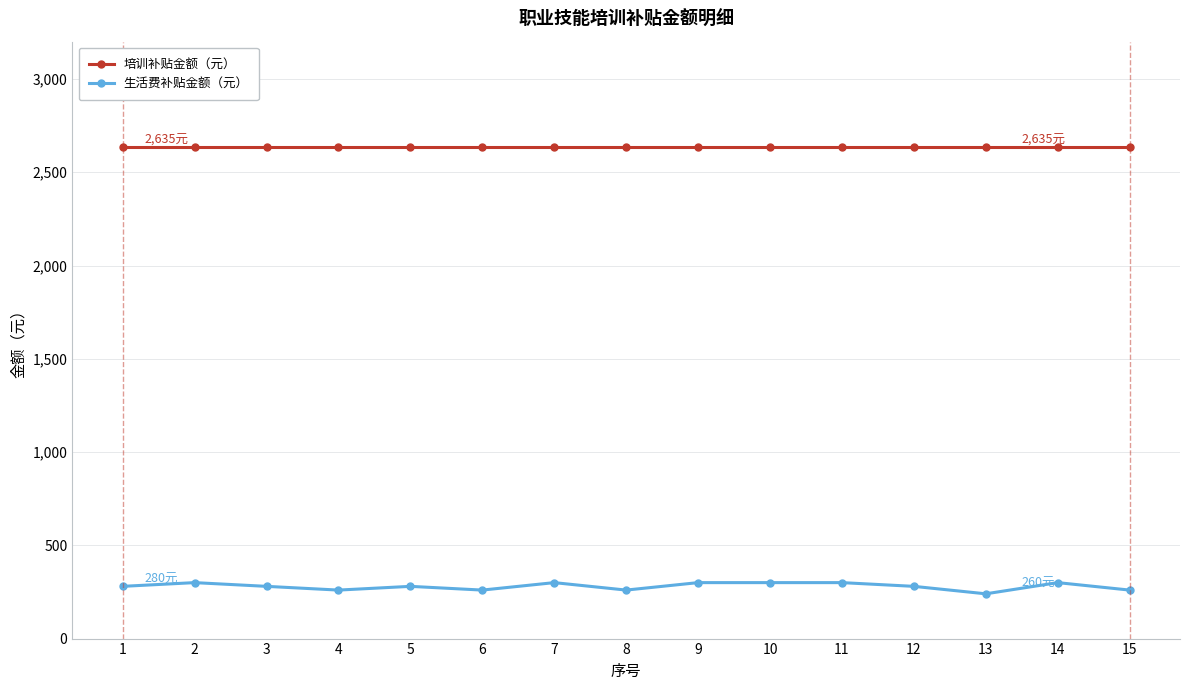

Does the chart have visible grid lines?

Yes